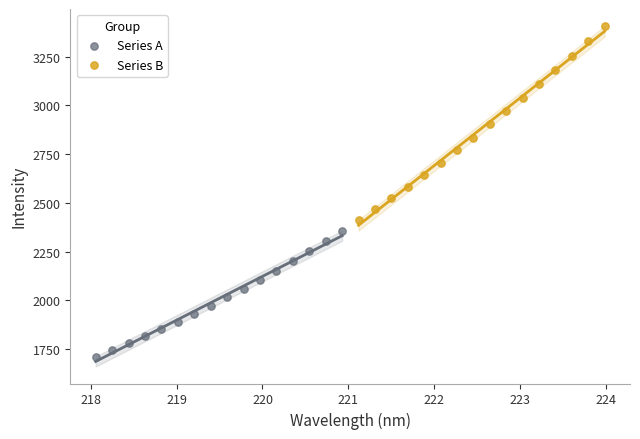

Which series contains the lowest Y value?

Series A